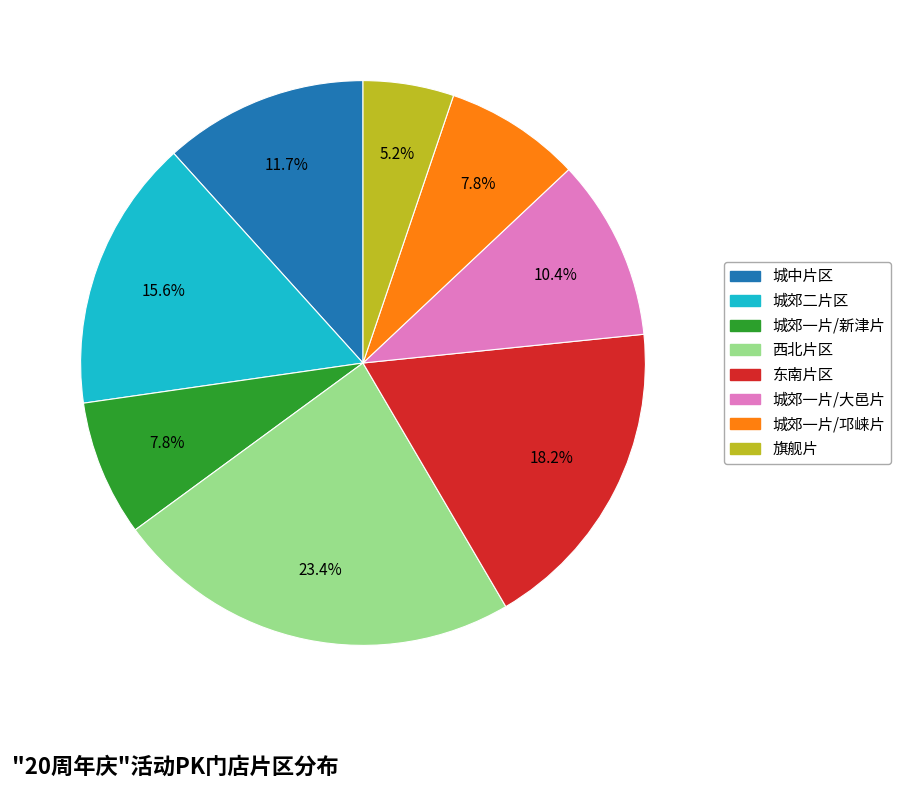

Do 东南片区 and 城郊一片/邛崃片 together represent more than half of the pie?

No